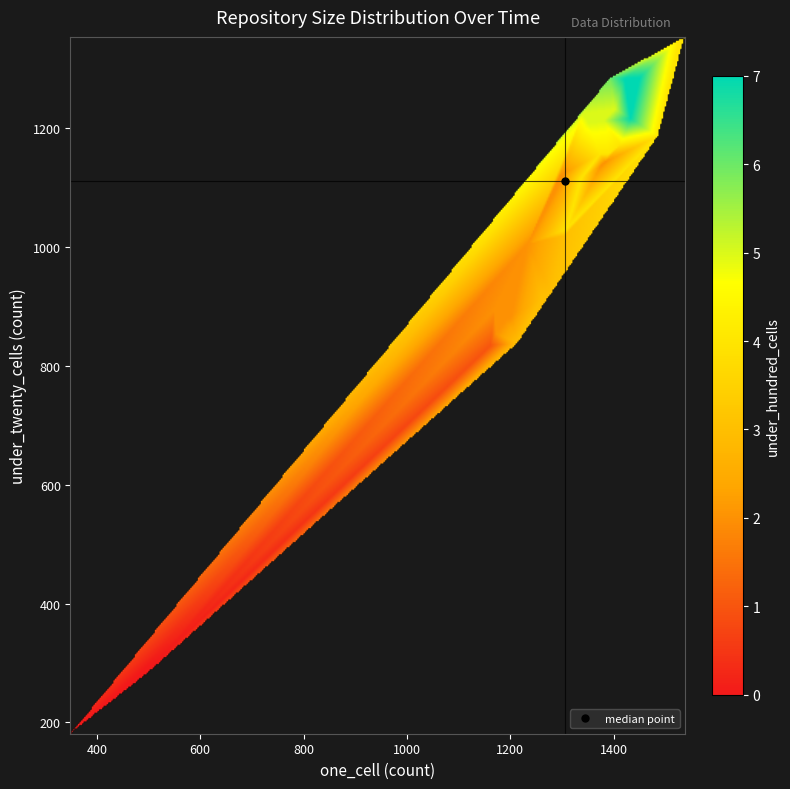

True or false: 2015-07-03 has a value of 914 at under_twenty_cells.

True